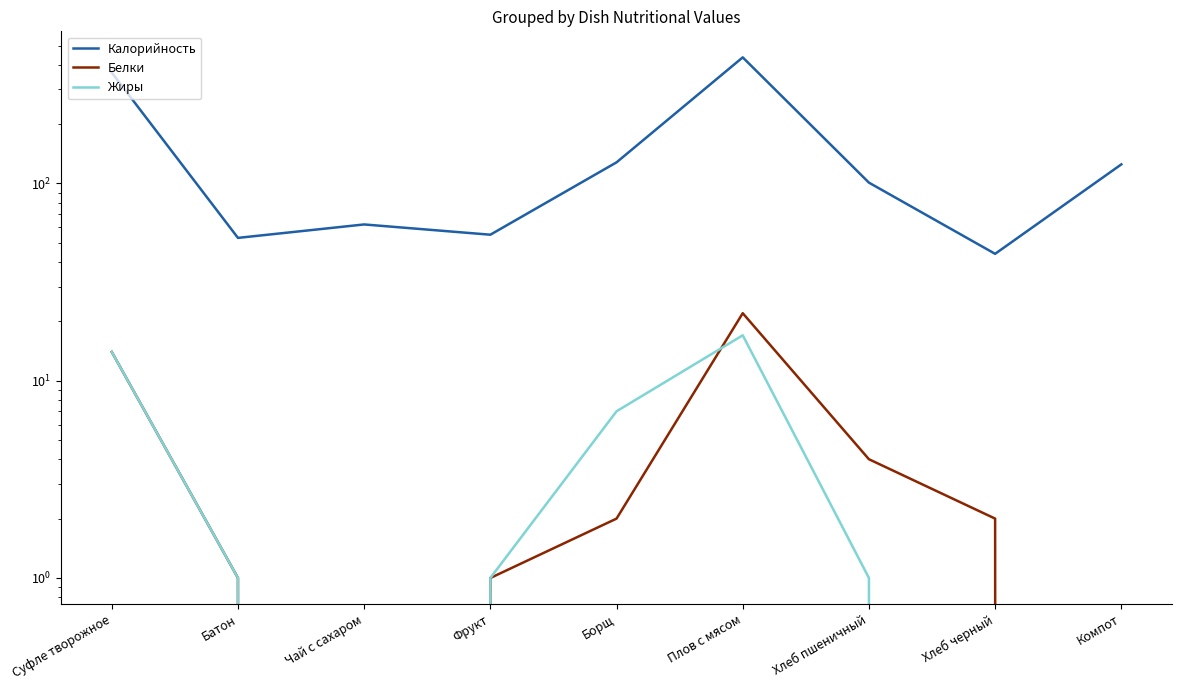

True or false: Белки has a value of -14 at Чай с сахаром.

False